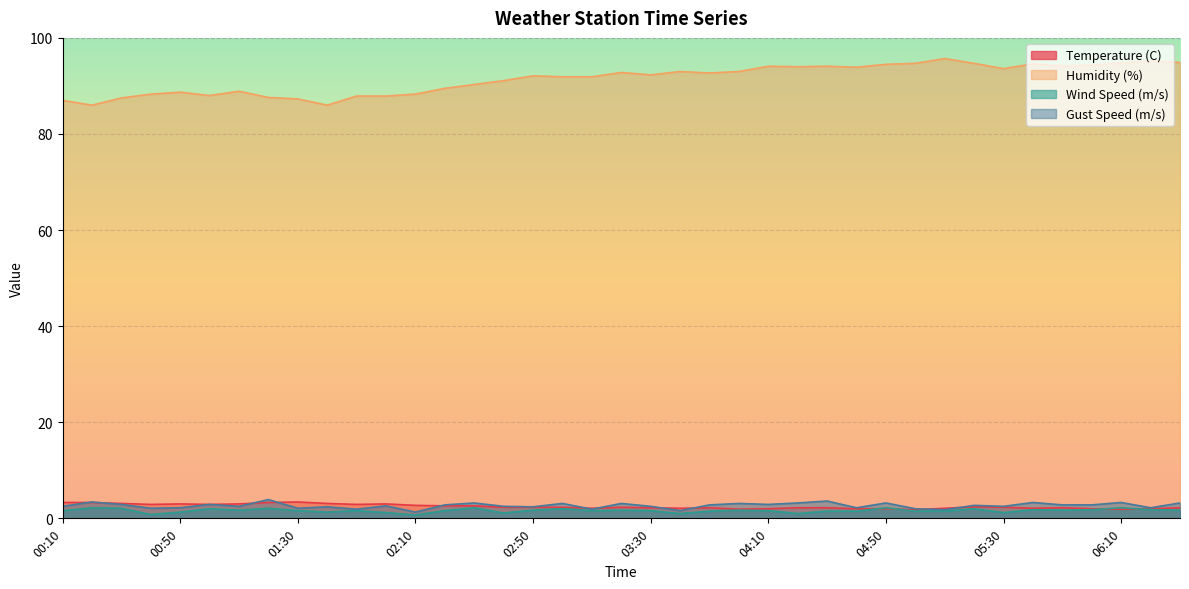

Where is the first local maximum for Gust Speed (m/s)?

00:20